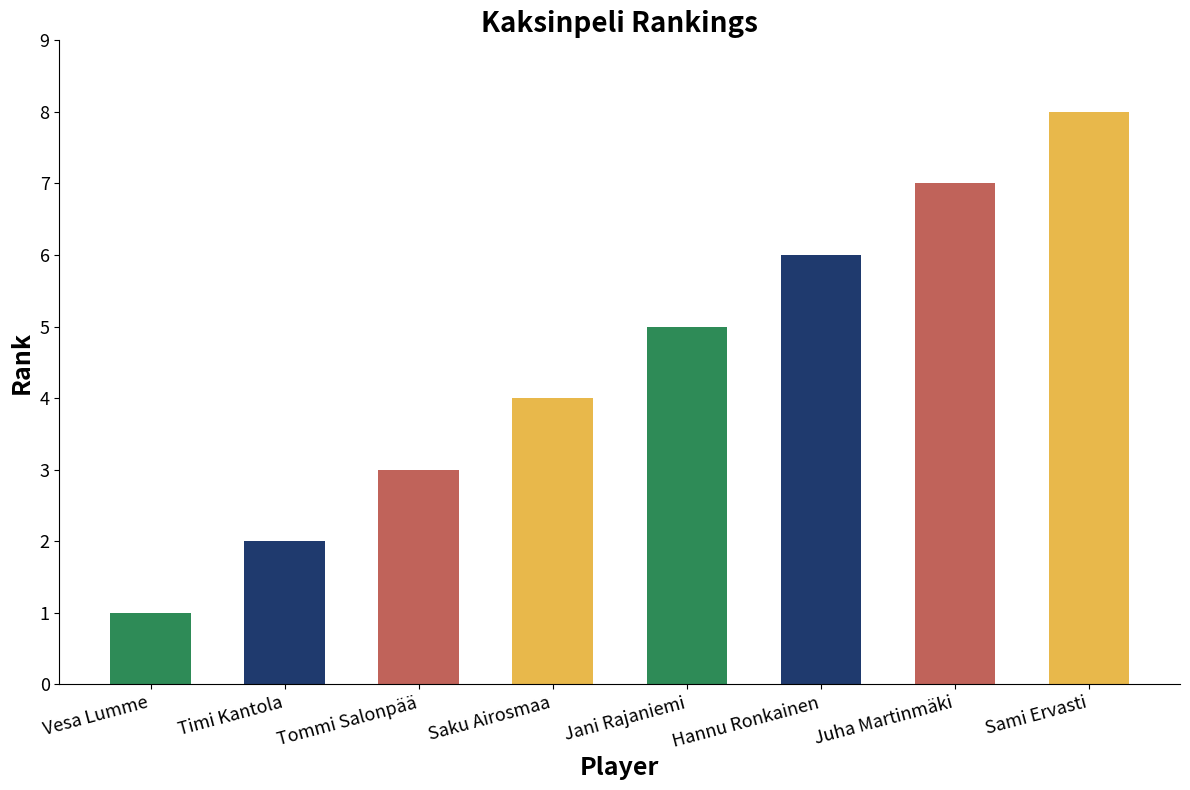

How many values are between 3 and 7?

5